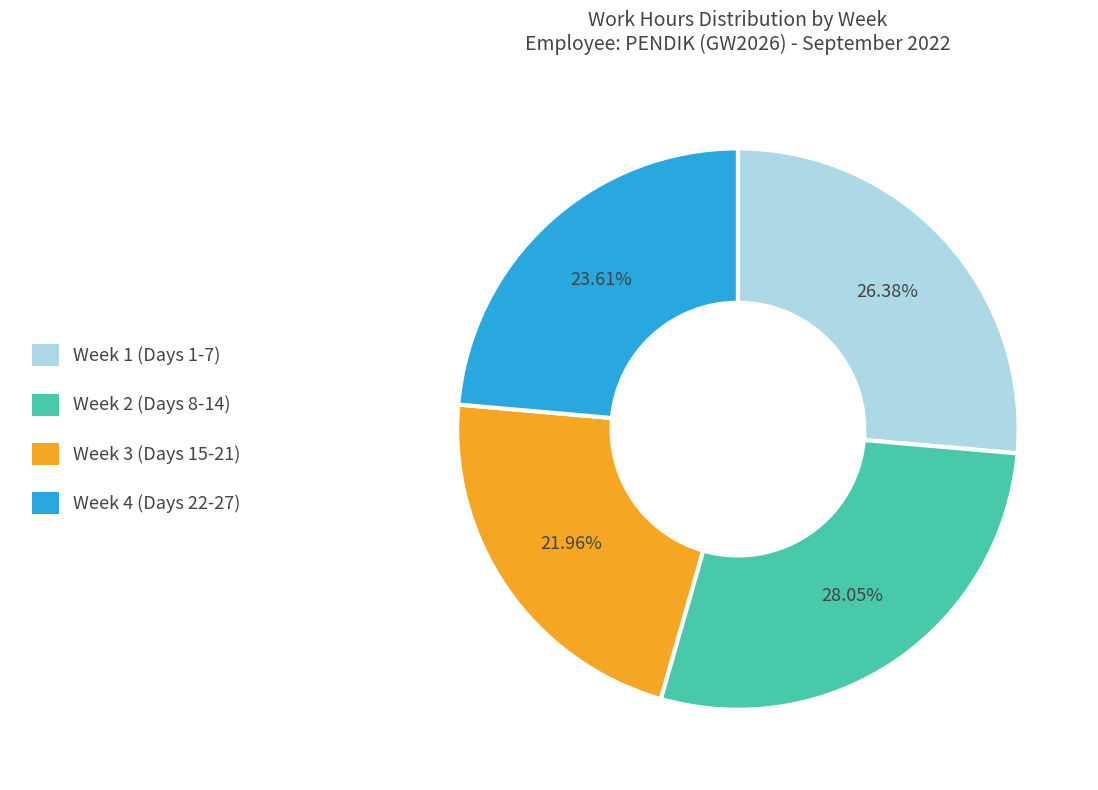

How many segments does this pie chart have?

4